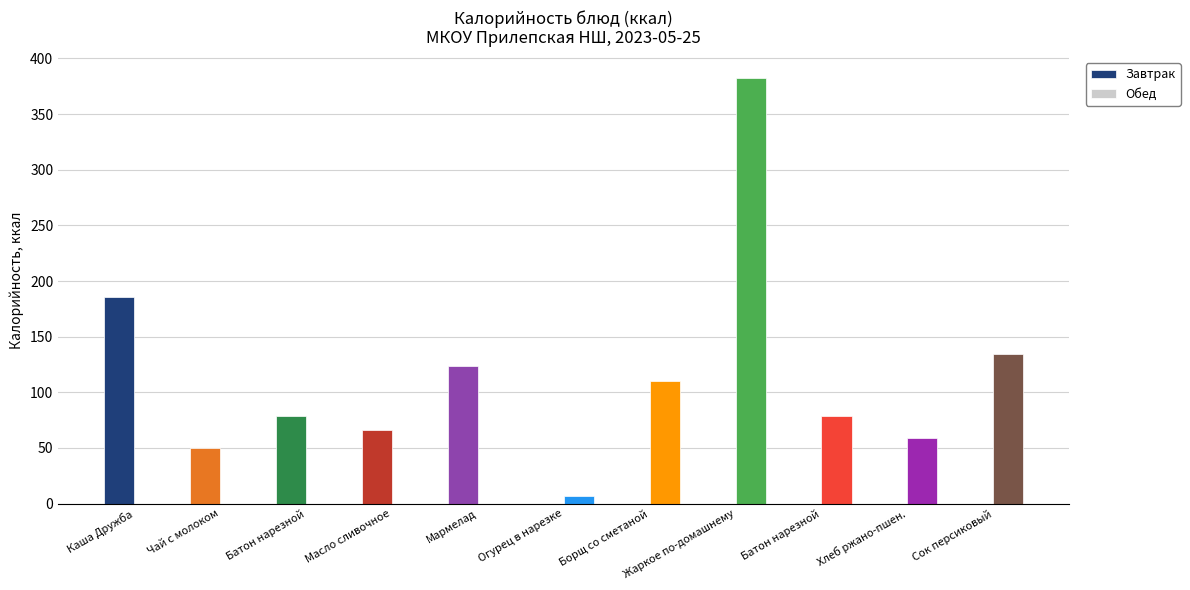

How many data points in Завтрак are above 0?

5